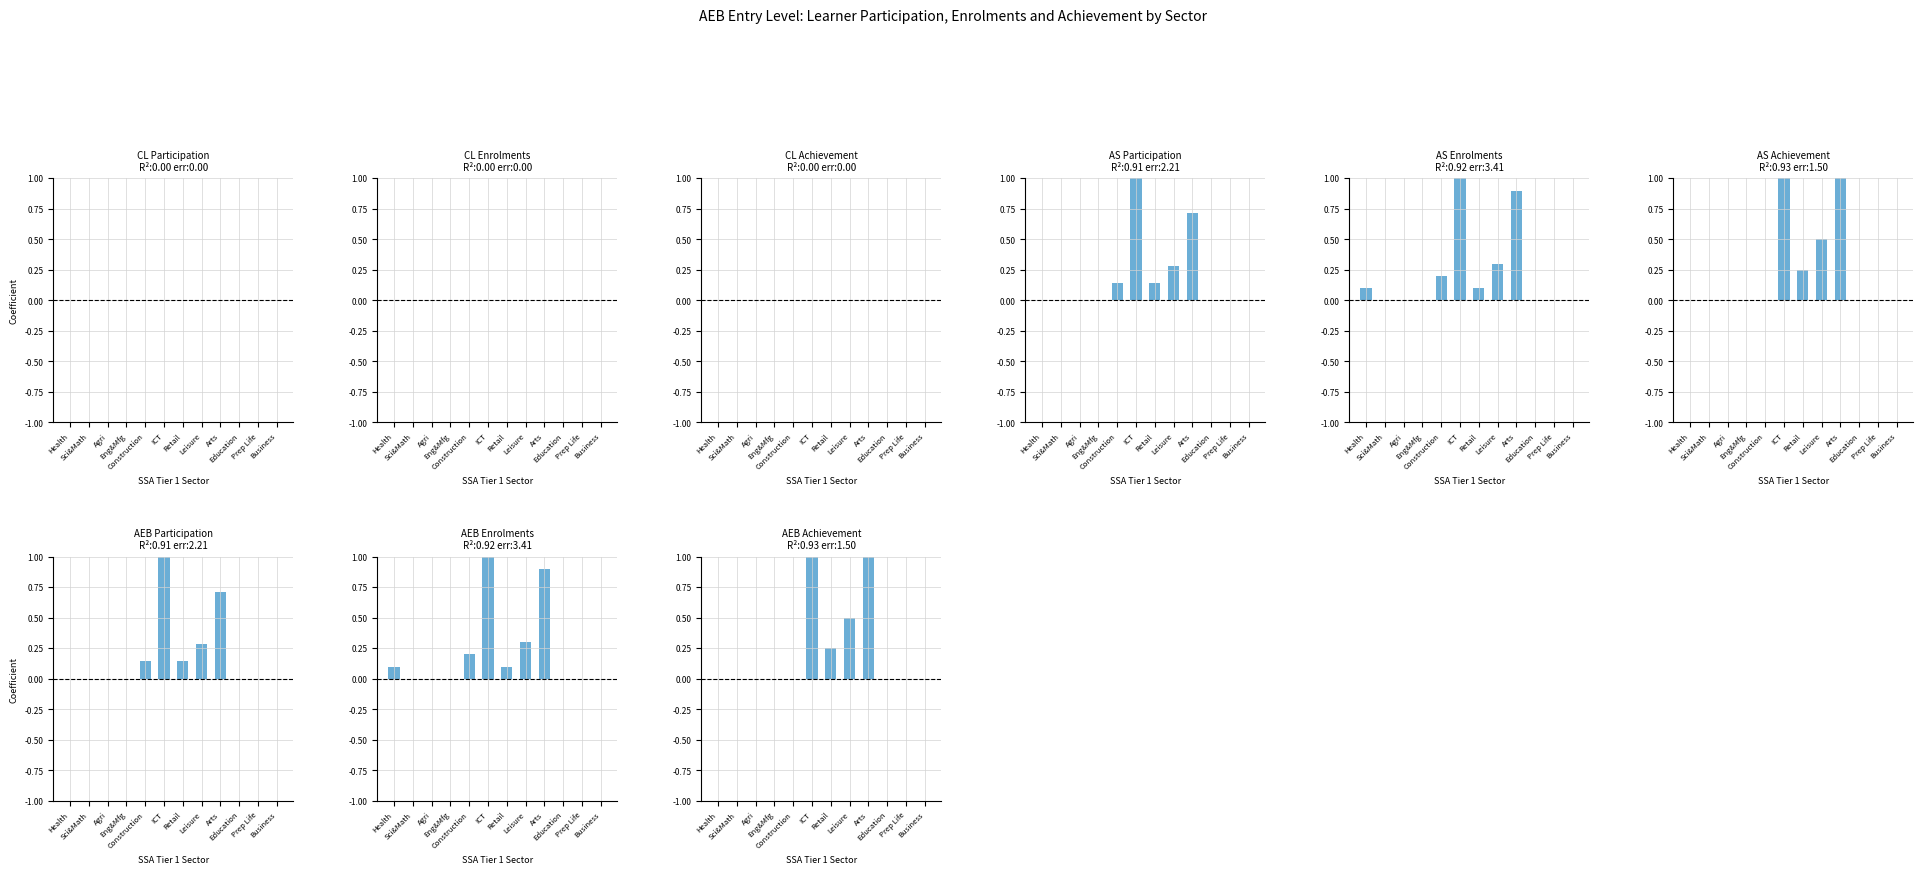

What is the average value of the all_aeb_achievement series?

0.2